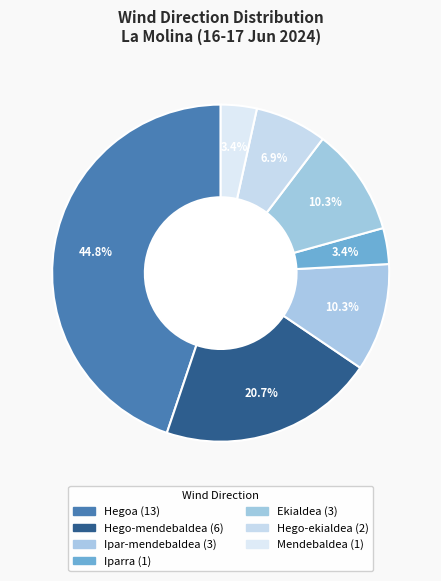

How many slices are in this pie chart?

7